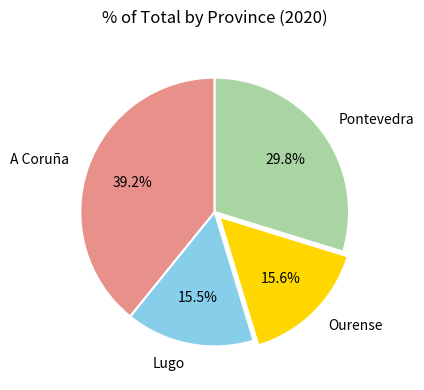

Is there any slice that represents more than half of the pie?

No